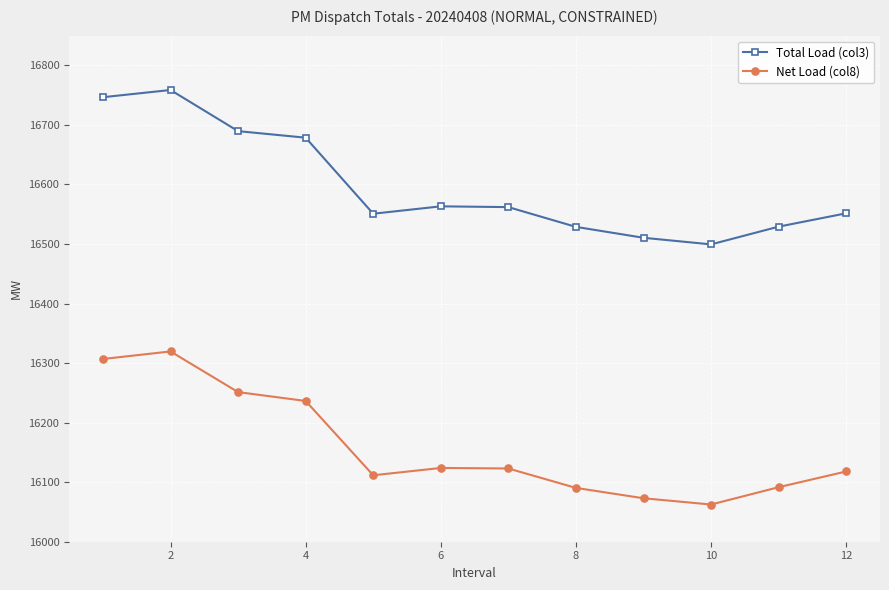

What is the difference between the second highest and minimum values in the Total Load (col3) series?

247.2